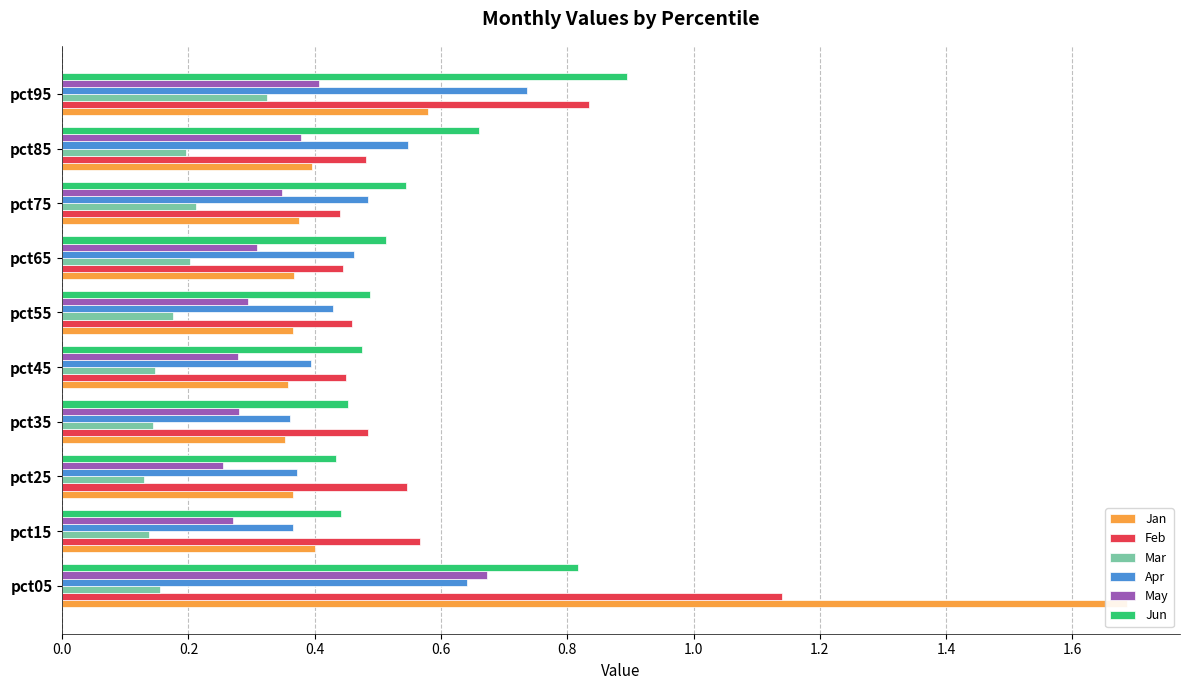

What are all the series names shown in the legend?

Jan, Feb, Mar, Apr, May, Jun